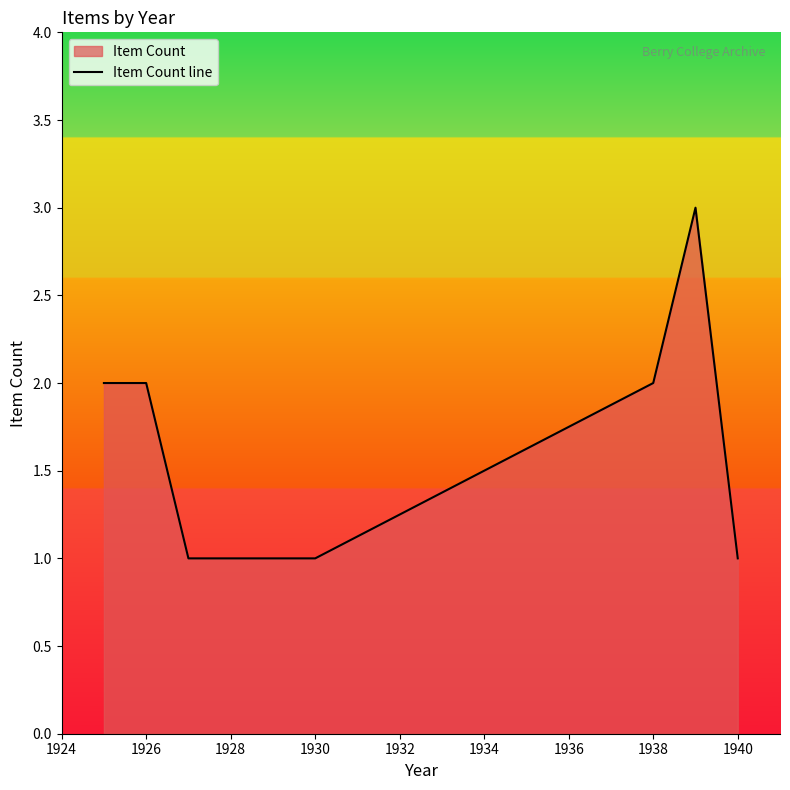

The chart shows a value of 1 at 1930. True or false?

True